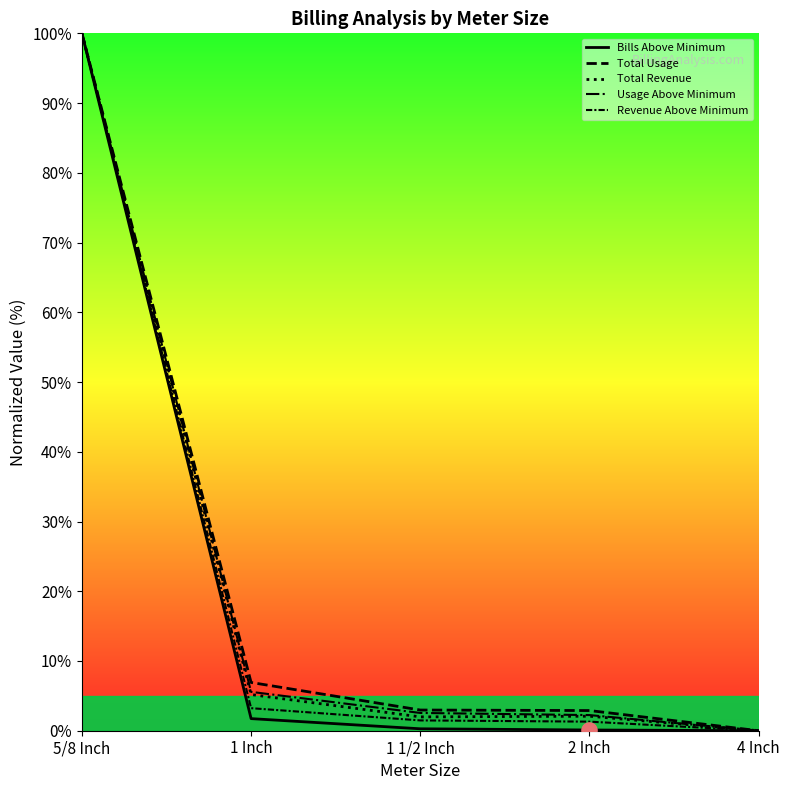

What are all the series names shown in the legend?

Bills Above Minimum, Total Usage, Total Revenue, Usage Above Minimum, Revenue Above Minimum